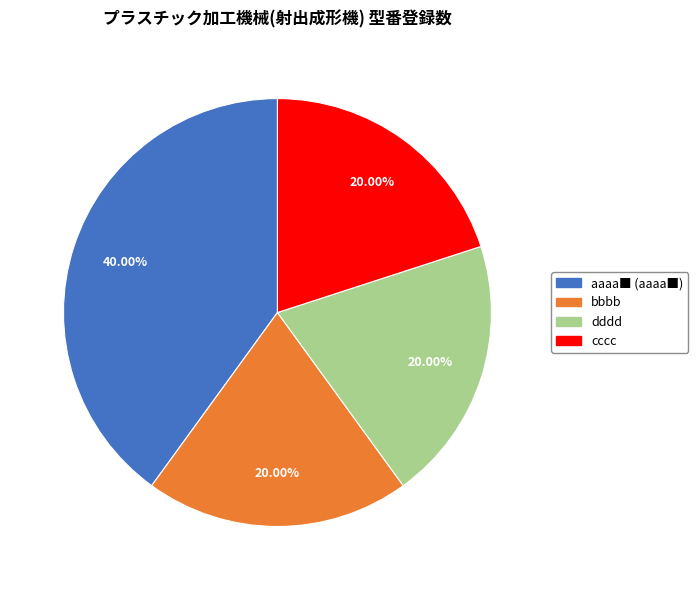

Between aaaa■ (aaaa■) and cccc, which is larger?

aaaa■ (aaaa■)